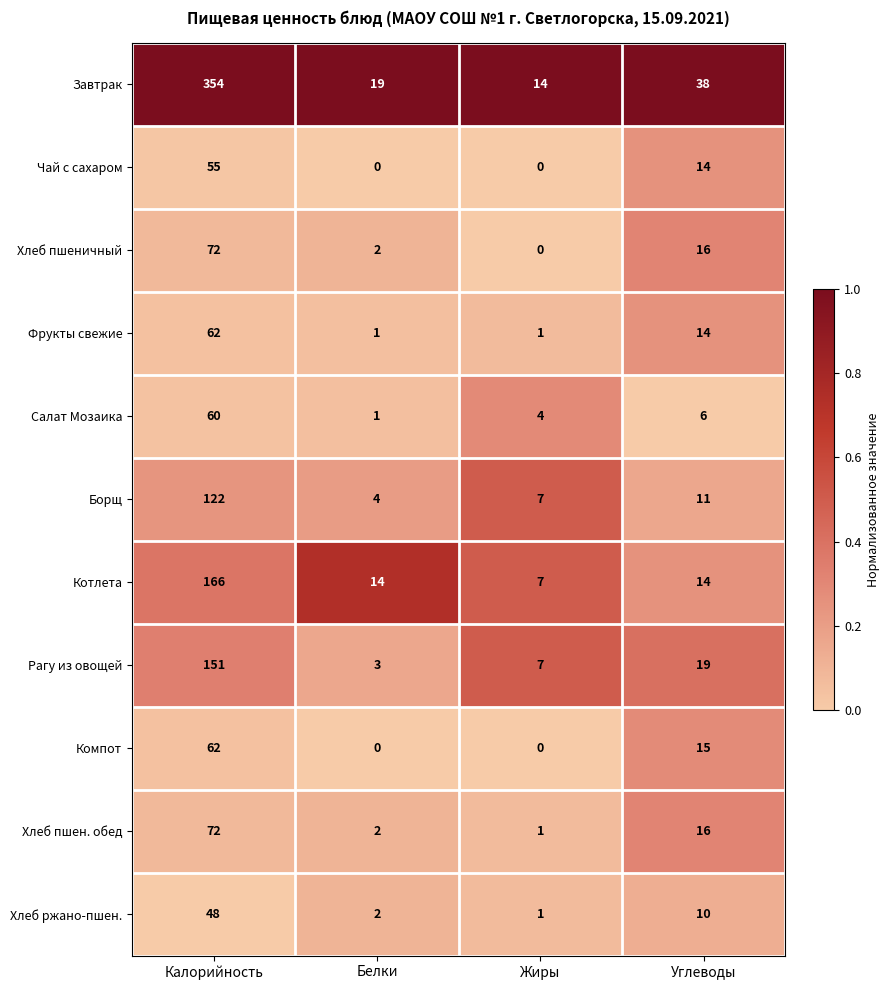

Which series has the widest spread of values?

Завтрак